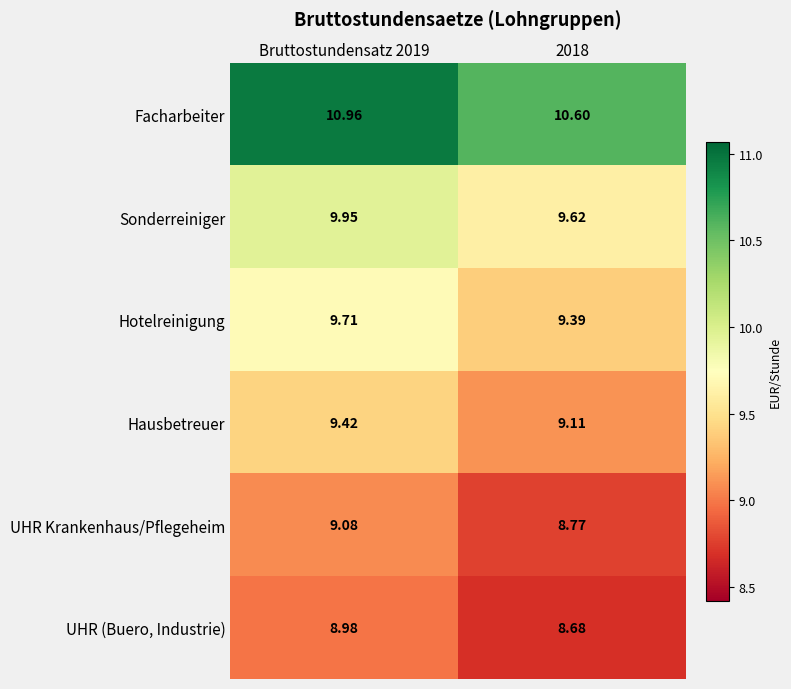

Rank the series at Bruttostundensatz 2019 from highest to lowest value.

Facharbeiter, Sonderreiniger, Hotelreinigung, Hausbetreuer, UHR Krankenhaus/Pflegeheim, UHR (Buero, Industrie)